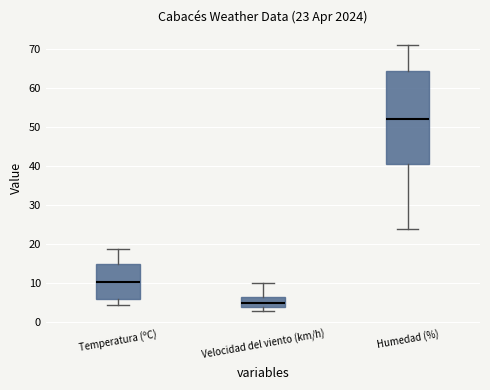

Comparing the boxes themselves (not the whiskers), which one is the tallest?

Humedad (%)